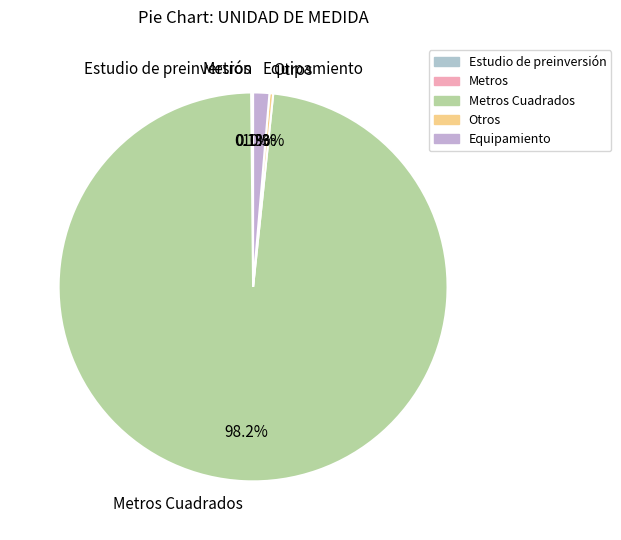

Does any single category account for the majority?

Yes